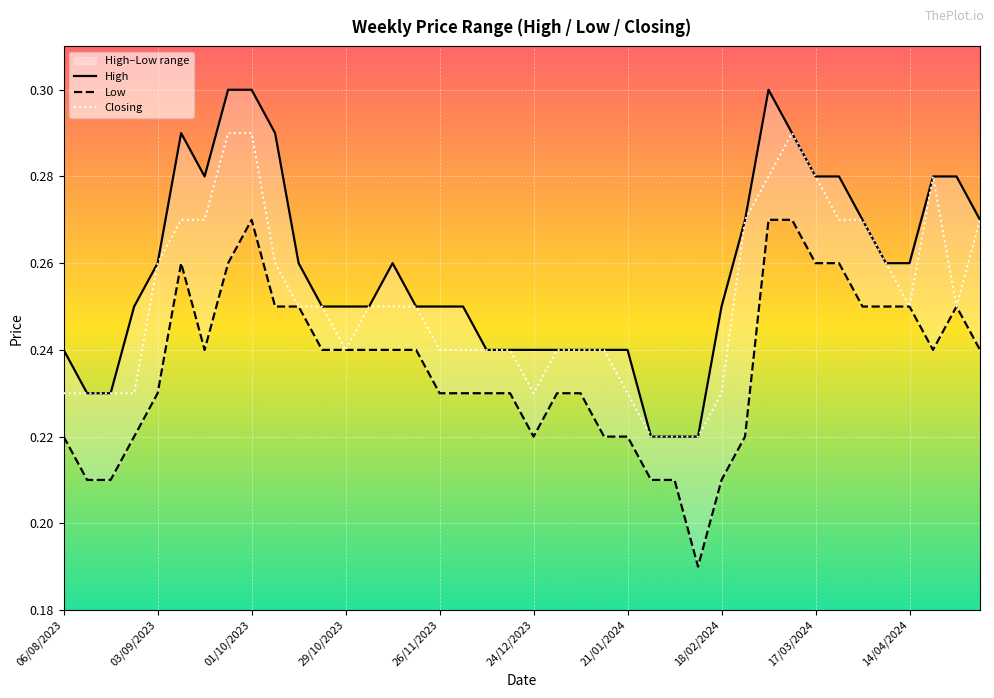

Is the value of Closing at 31 greater than the value of High at 34?

Yes